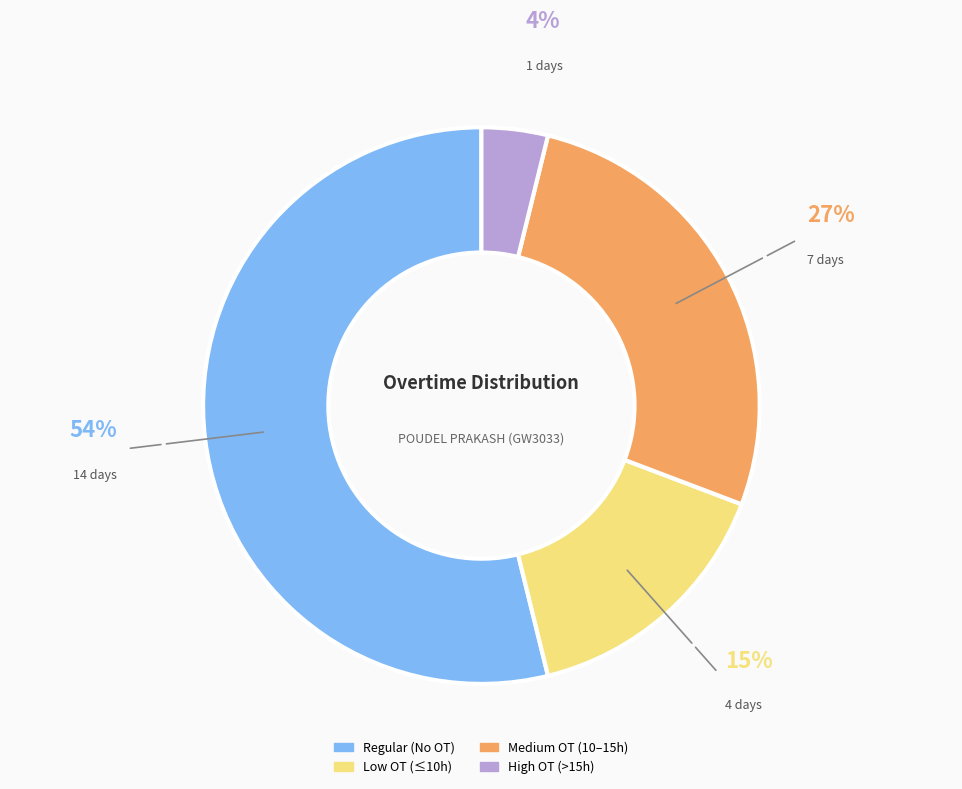

To the nearest percent, what is the difference between the largest and smallest slice percentages?

50%